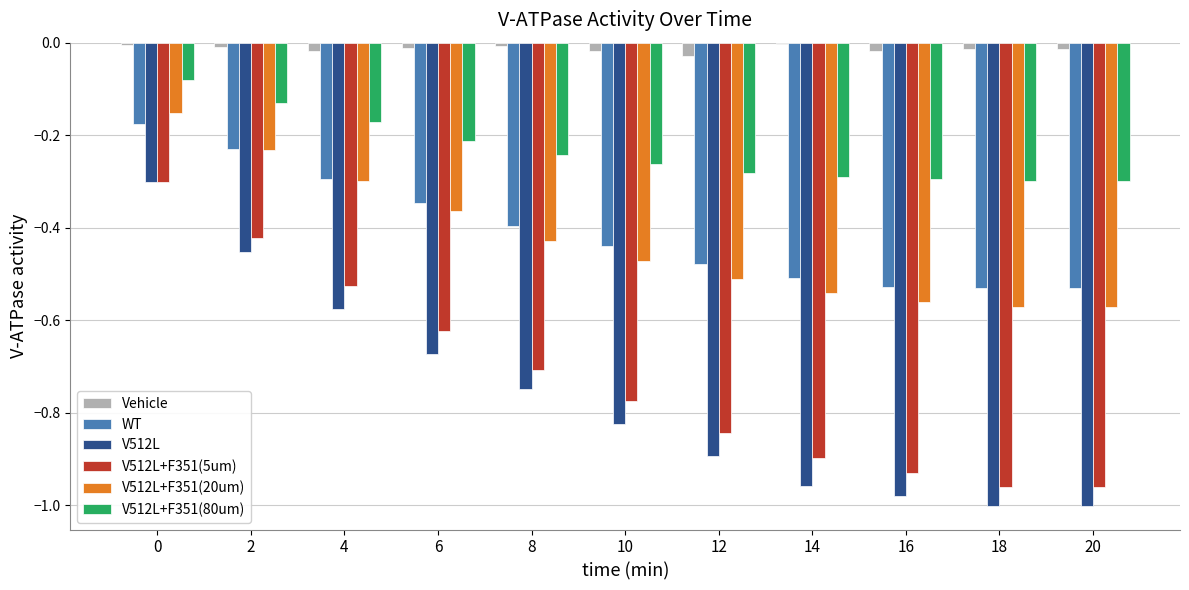

True or false: WT has a value of -0.5 at 18.

True